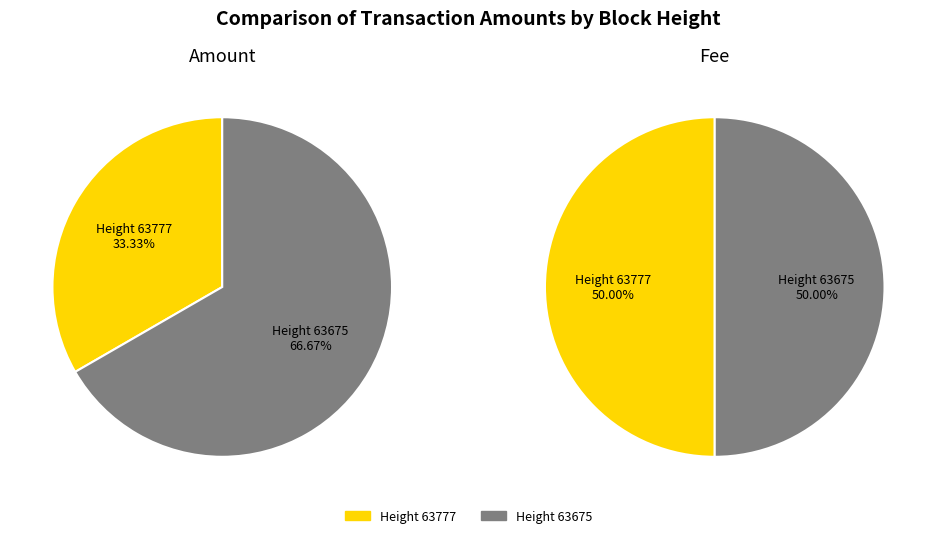

Which series has the widest spread of values?

Amount